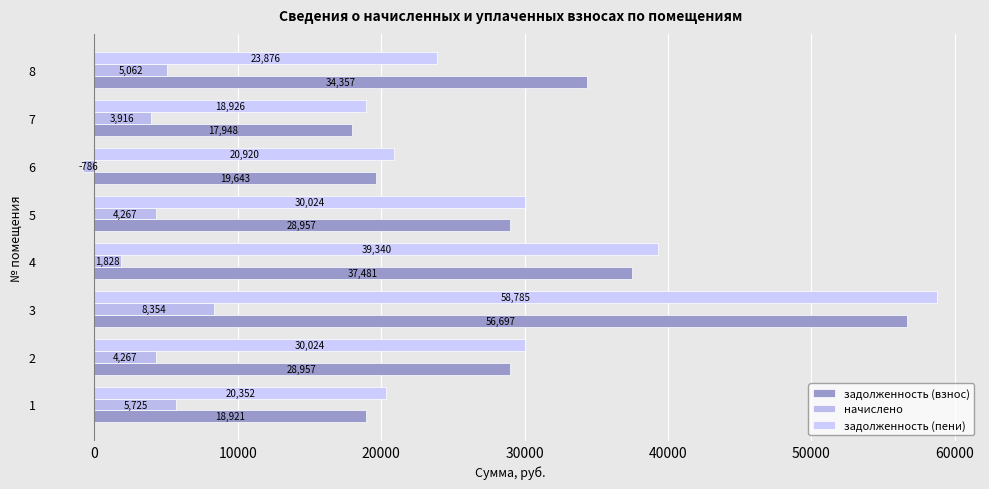

How many data points in начислено are above 4266?

5